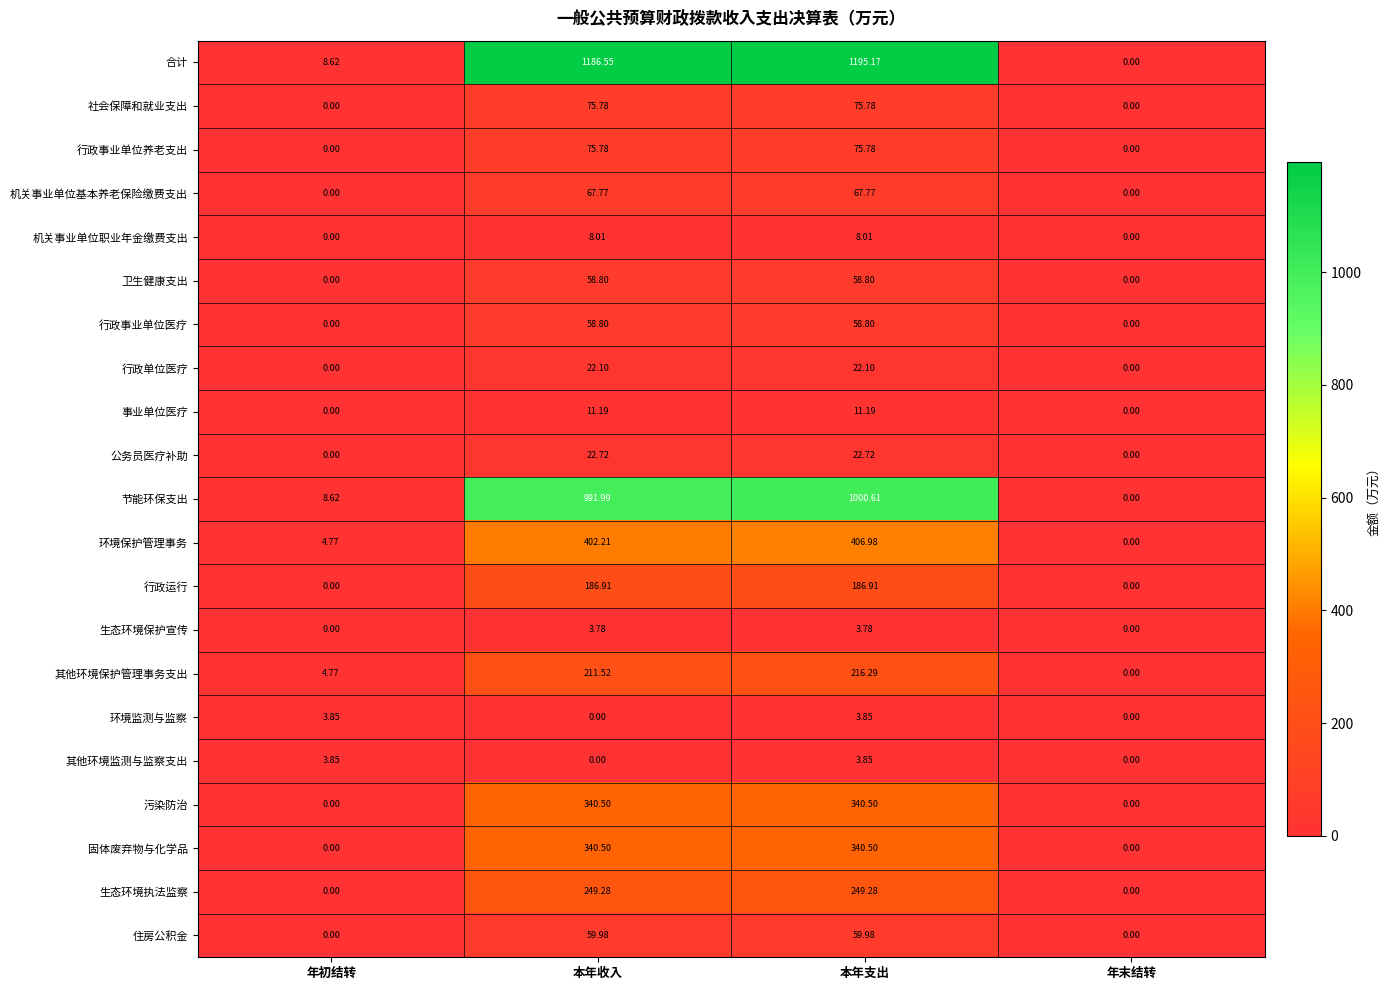

Which category has the highest value across all series?

本年支出